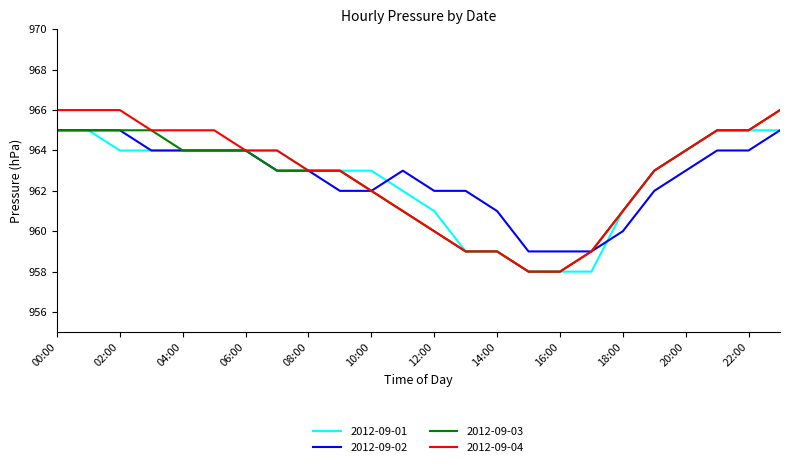

What is the greatest value displayed?

966